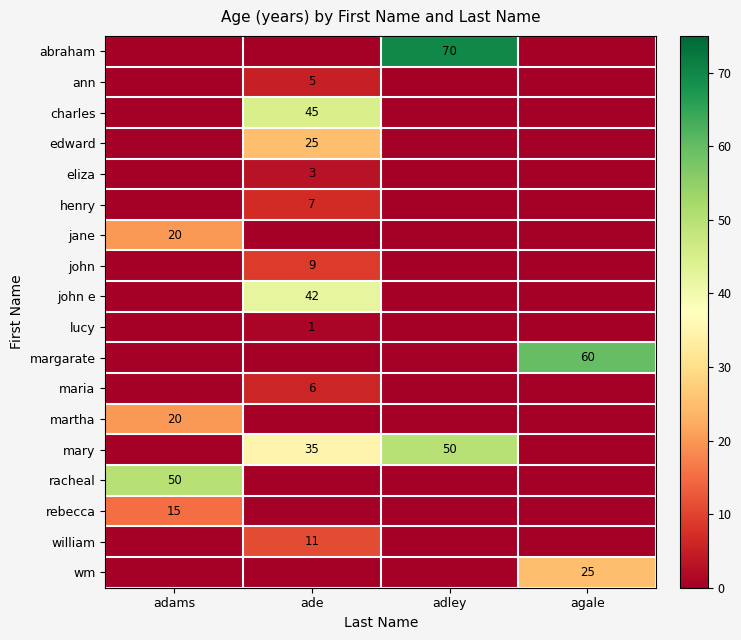

At how many categories does at least one series exceed 28?

4